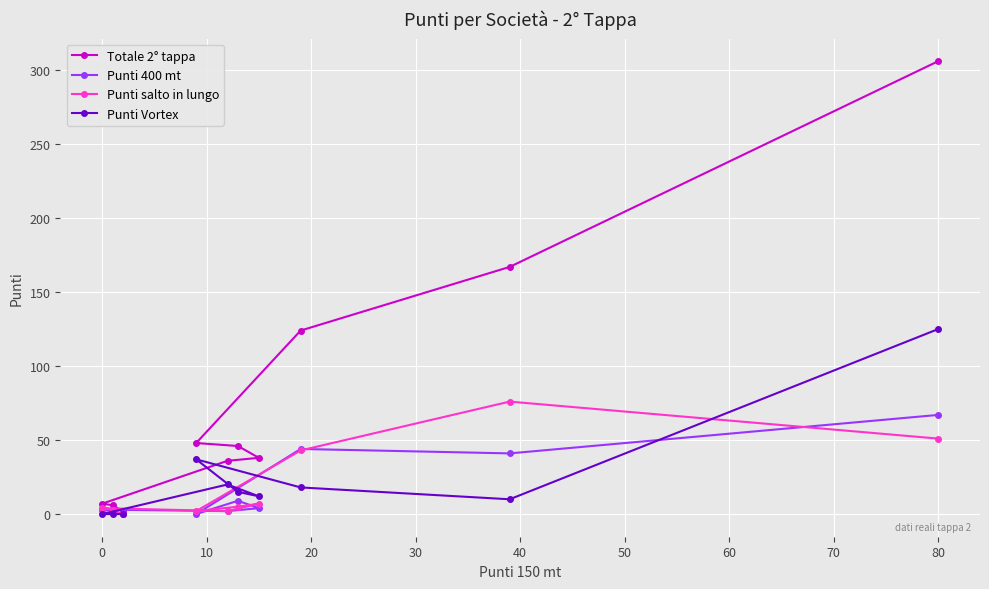

Which series has the largest total across all categories?

Totale 2° tappa